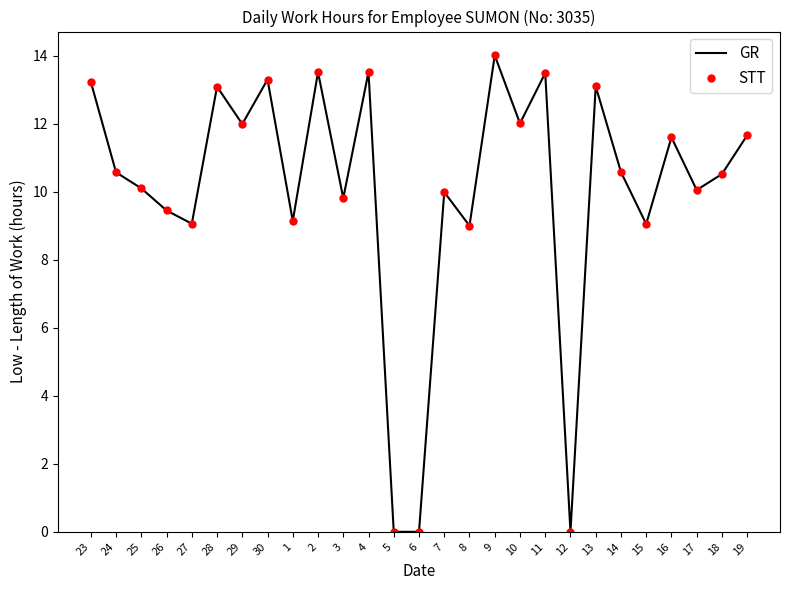

True or false: GR and STT cross at least once.

False